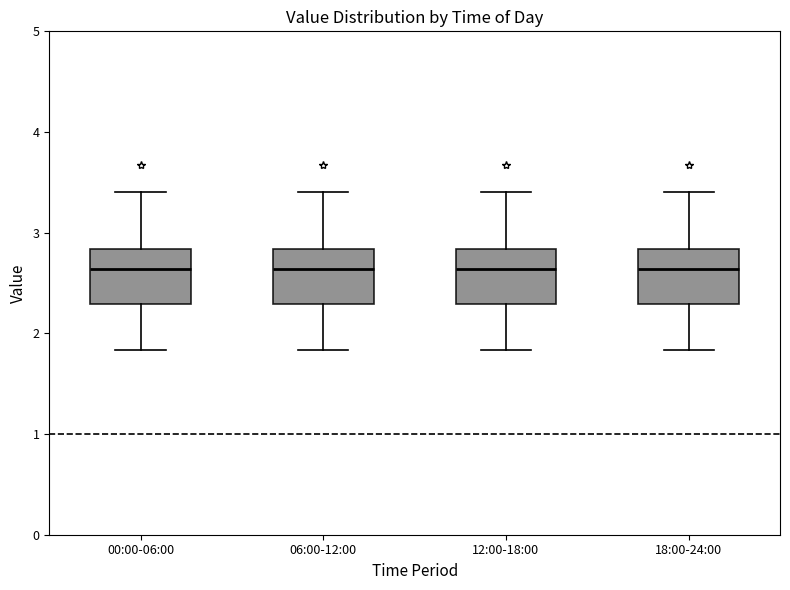

Where does the upper whisker of the box for 06:00-12:00 end on the y-axis? The values are not printed on the chart, so give them approximately, as read against the axis.

3.4